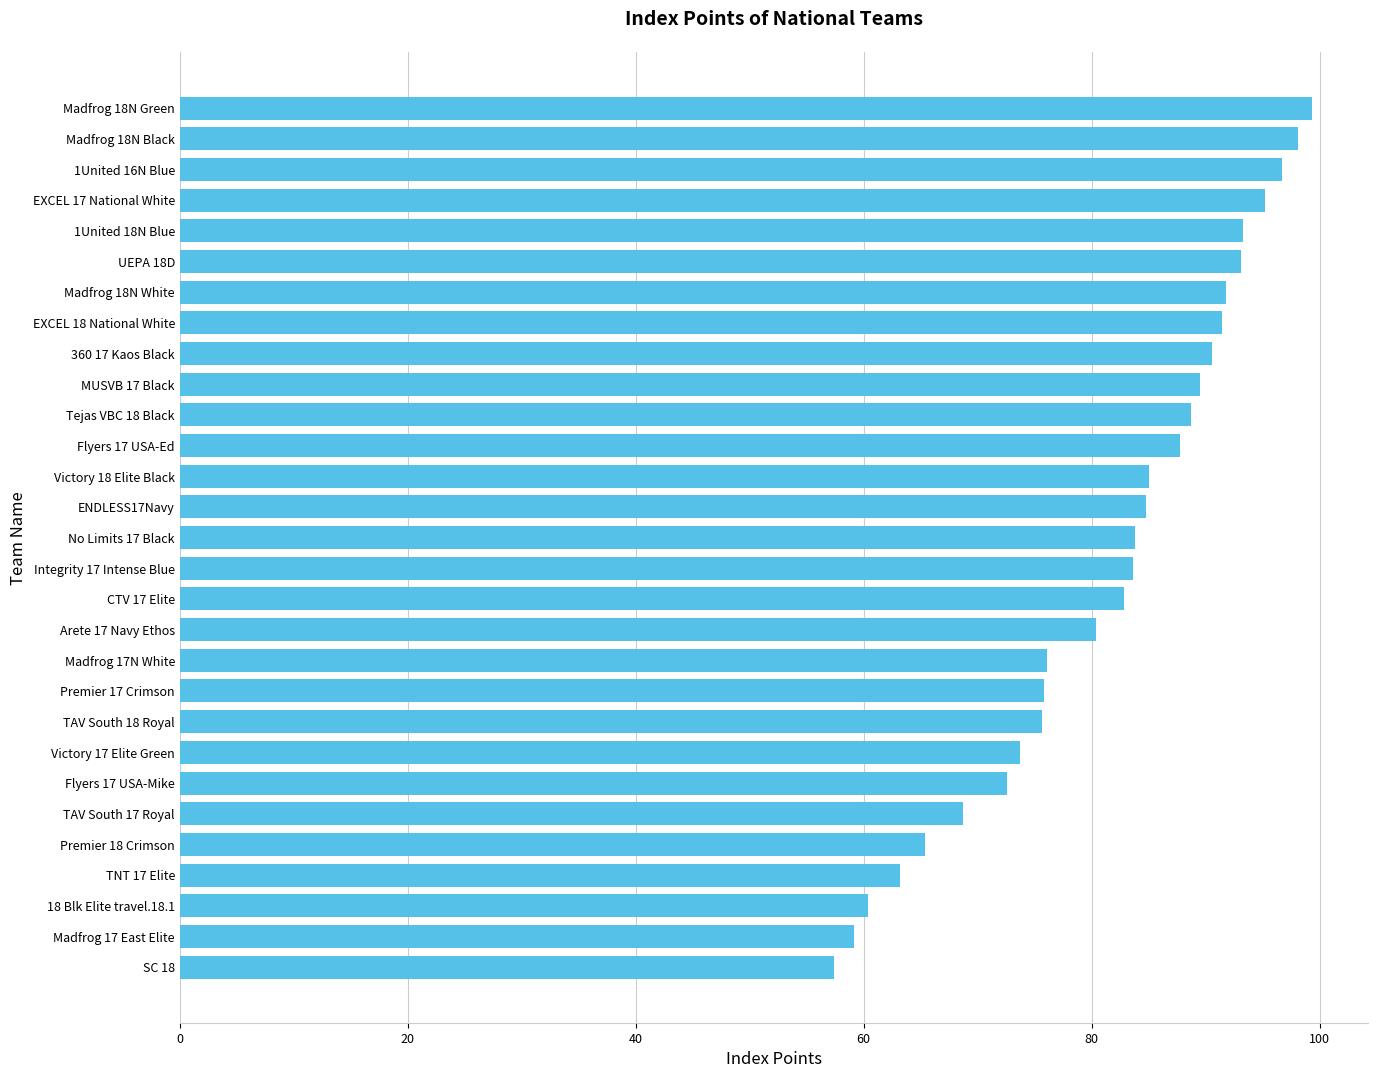

What is the ratio of the value at 18 Blk Elite travel.18.1 to the value at 1United 18N Blue?

0.6